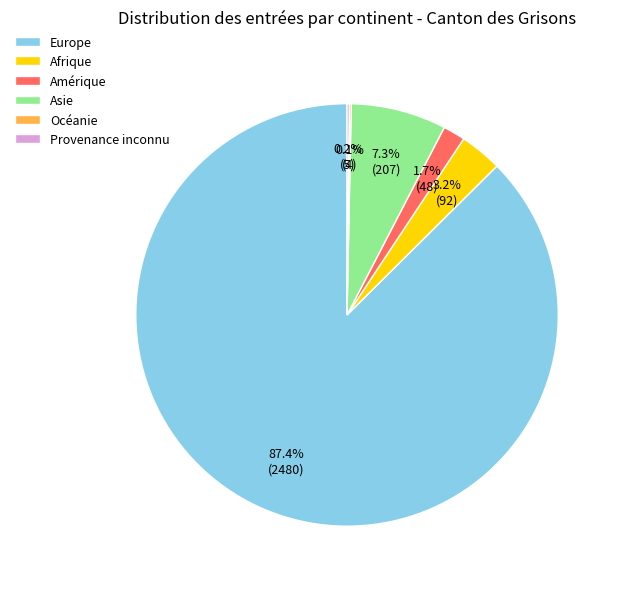

Which slice represents more than half of the pie?

Europe